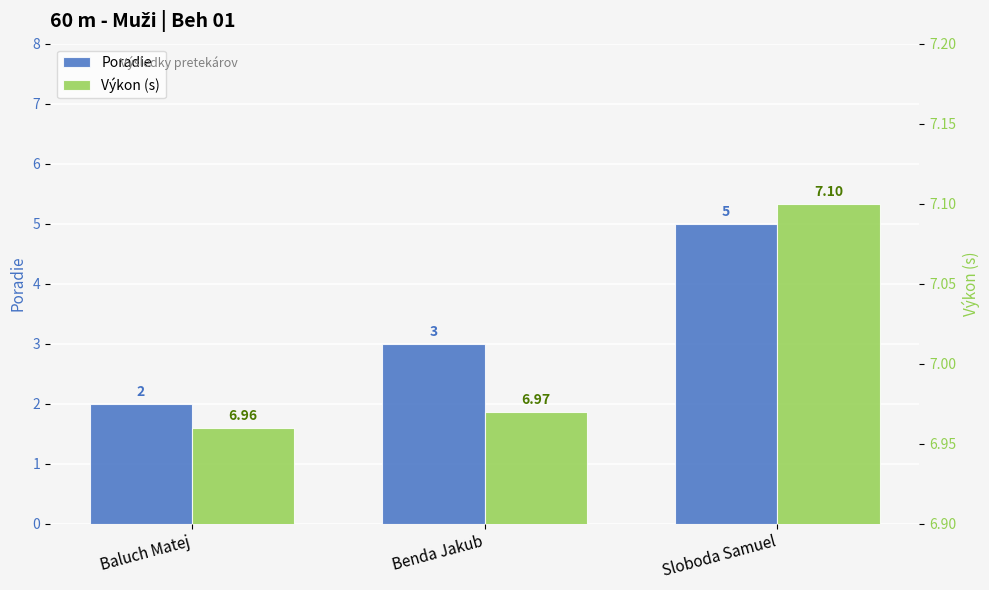

Which series changed the most between Benda Jakub and Sloboda Samuel?

Poradie